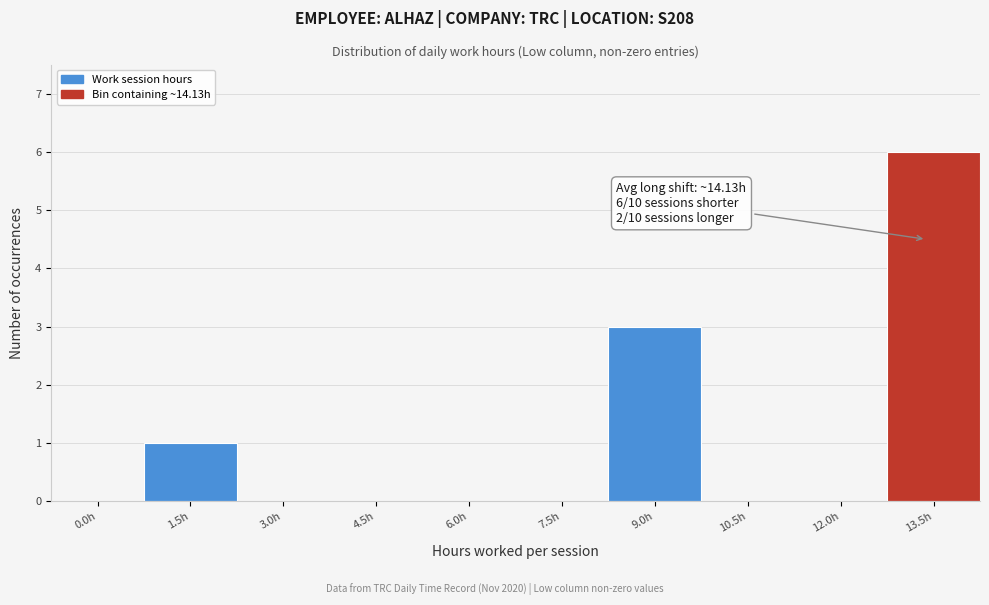

Reading right to left, list all the values displayed in this chart.

13.5h=6	12.0h=0	10.5h=0	9.0h=3	7.5h=0	6.0h=0	4.5h=0	3.0h=0	1.5h=1	0.0h=0